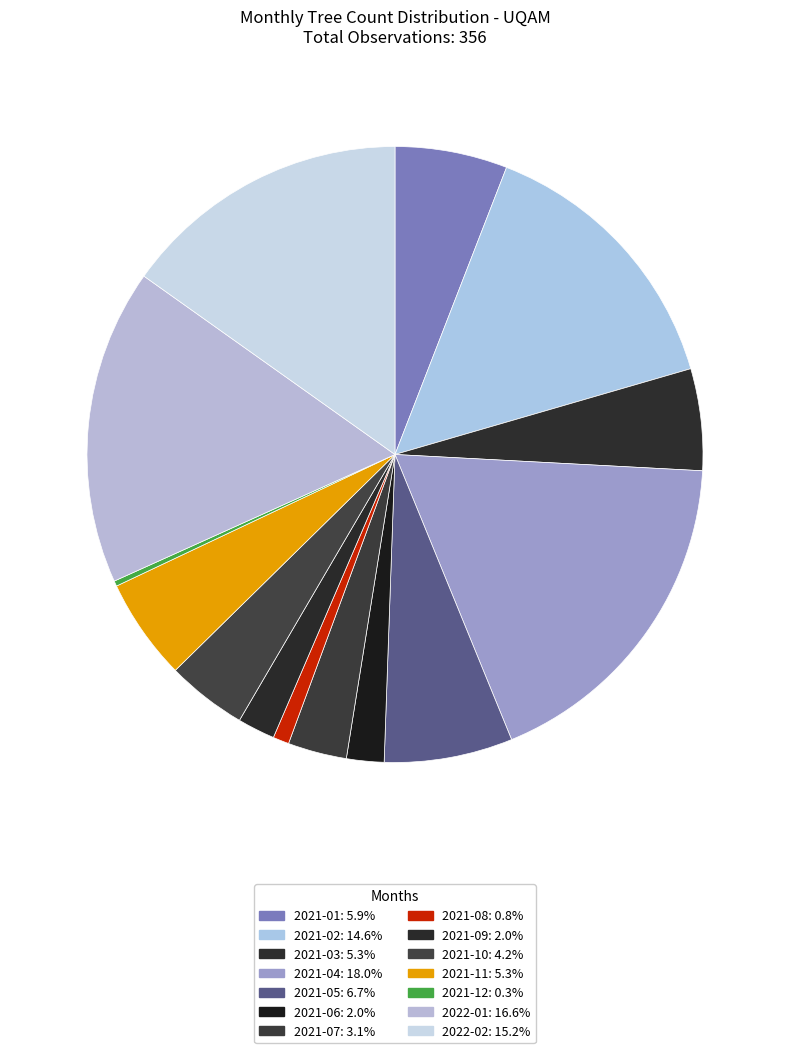

Does 2022-01 represent more than half of the total?

No